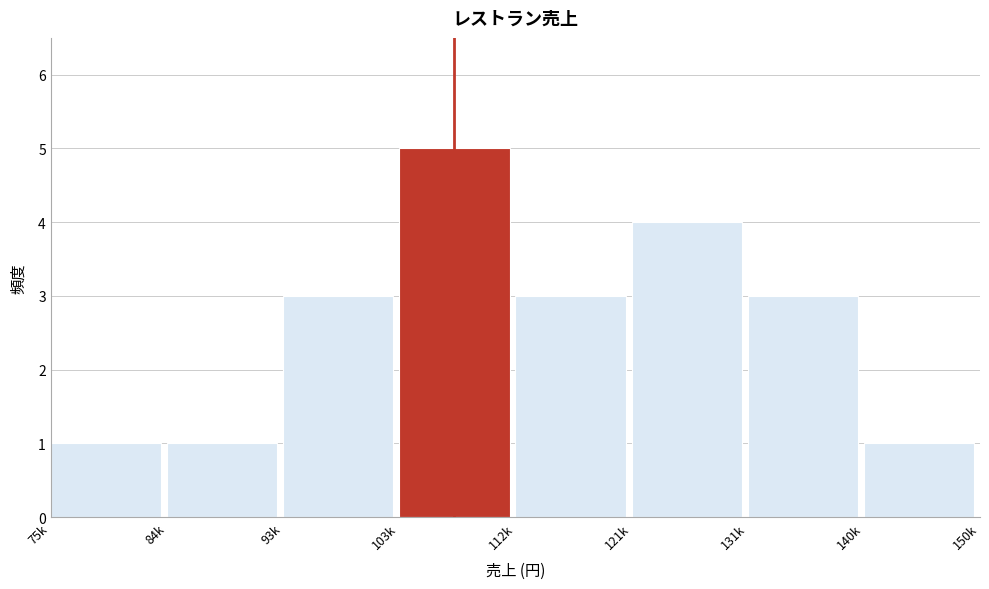

Reading right to left, extract all data points from this chart.

140k=1	131k=3	121k=4	112k=3	103k=5	93k=3	84k=1	75k=1